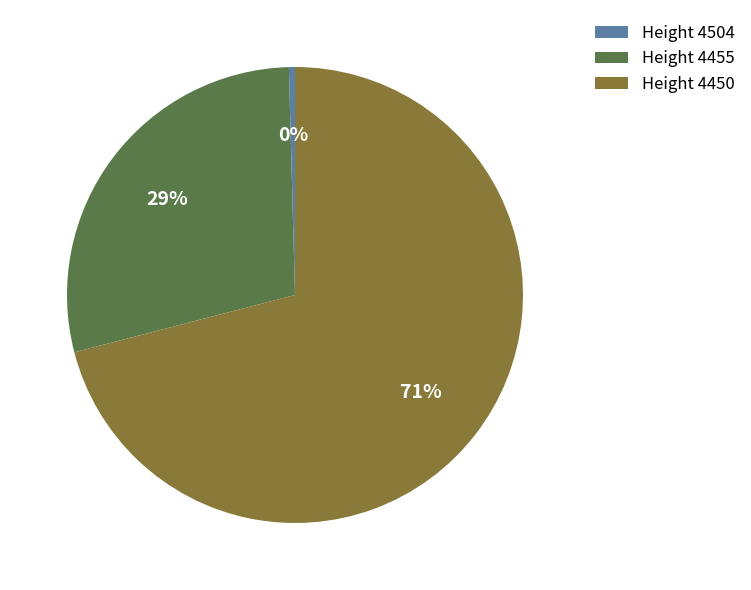

To the nearest percent, what is the difference between the largest and smallest slice percentages?

71%